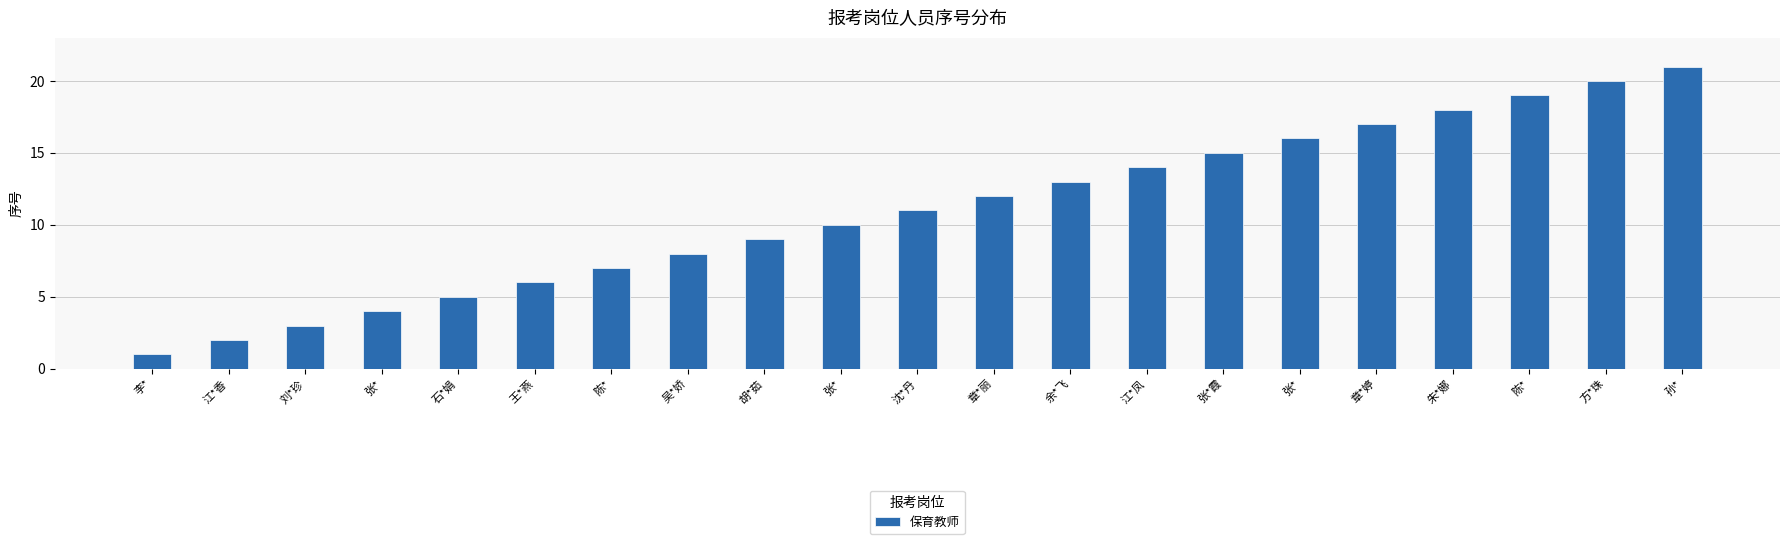

Which has a higher value, 王*燕 or 石*娟?

王*燕